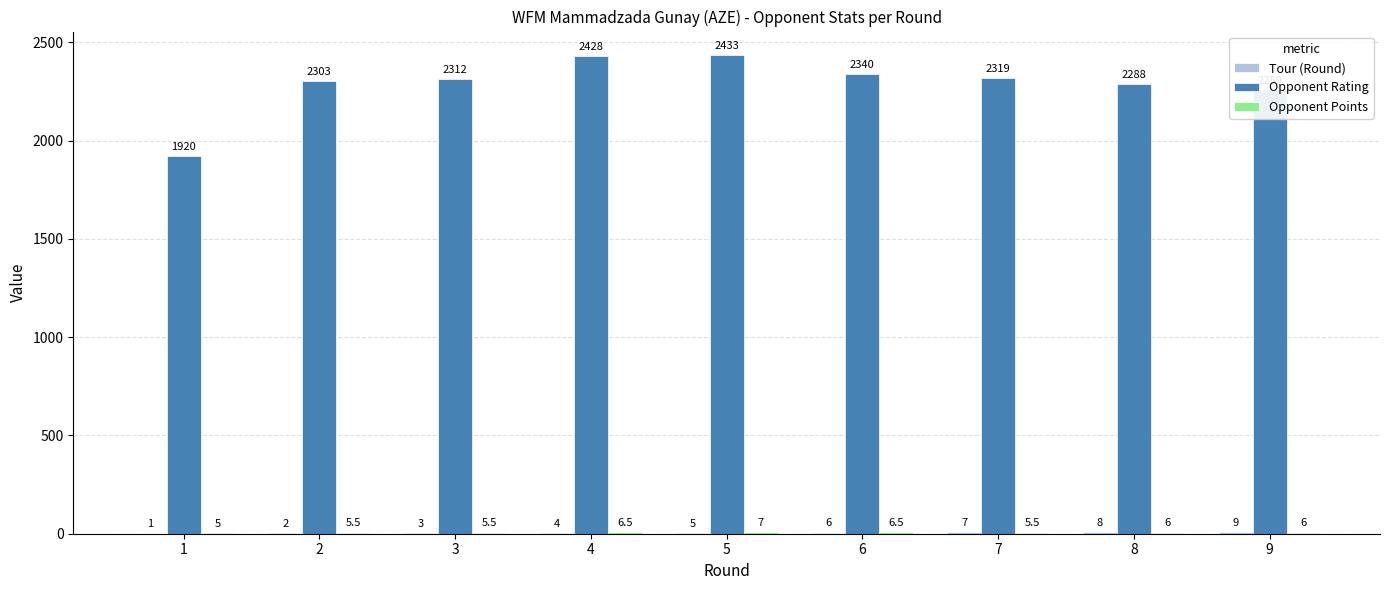

What is the sum of all Opponent Rating values?

20602.0